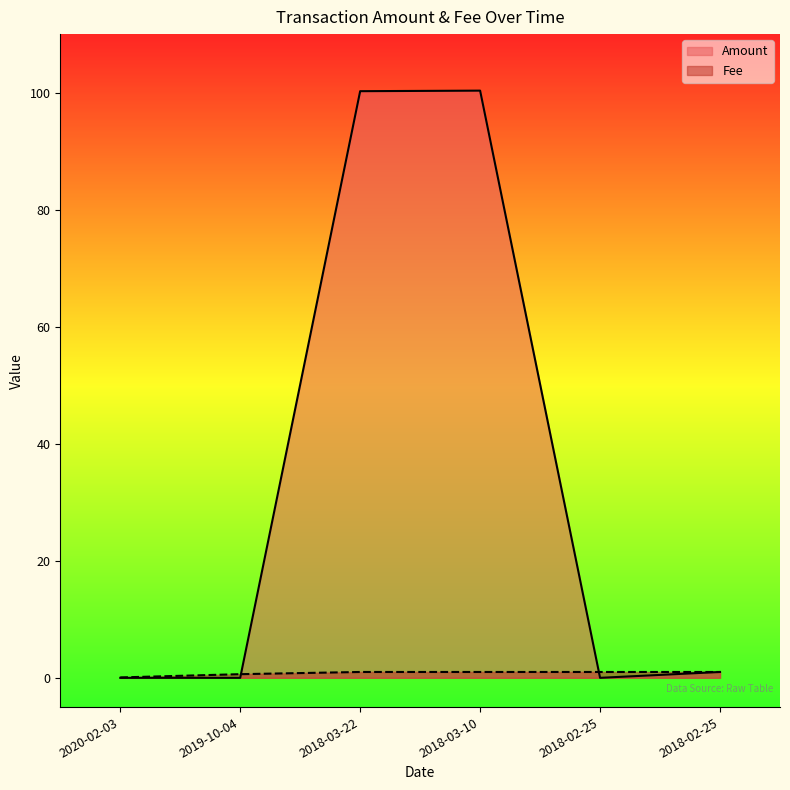

Where is Fee nearest to the value 0?

2020-02-03